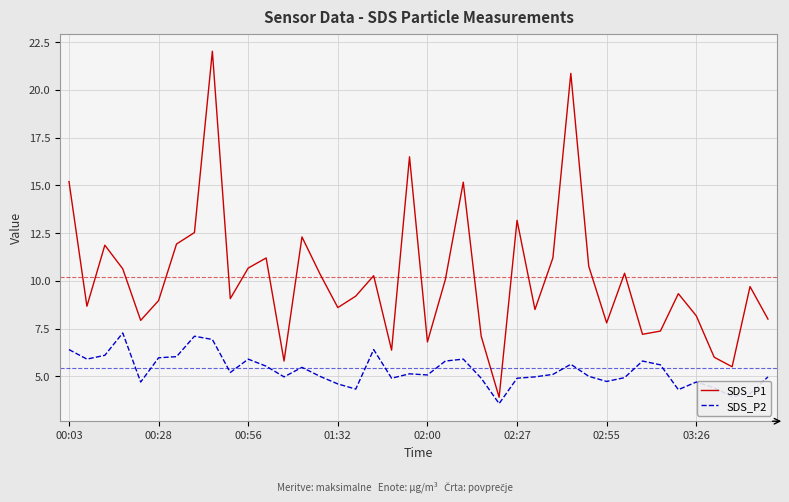

What is the lowest value of the SDS_P2 series?

3.6